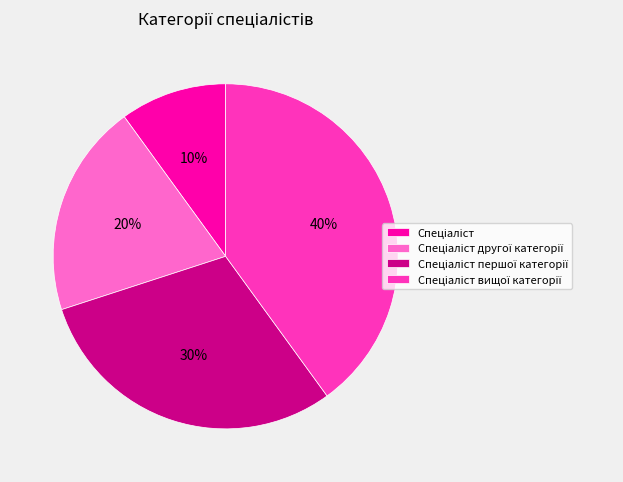

Does any single category account for the majority?

No